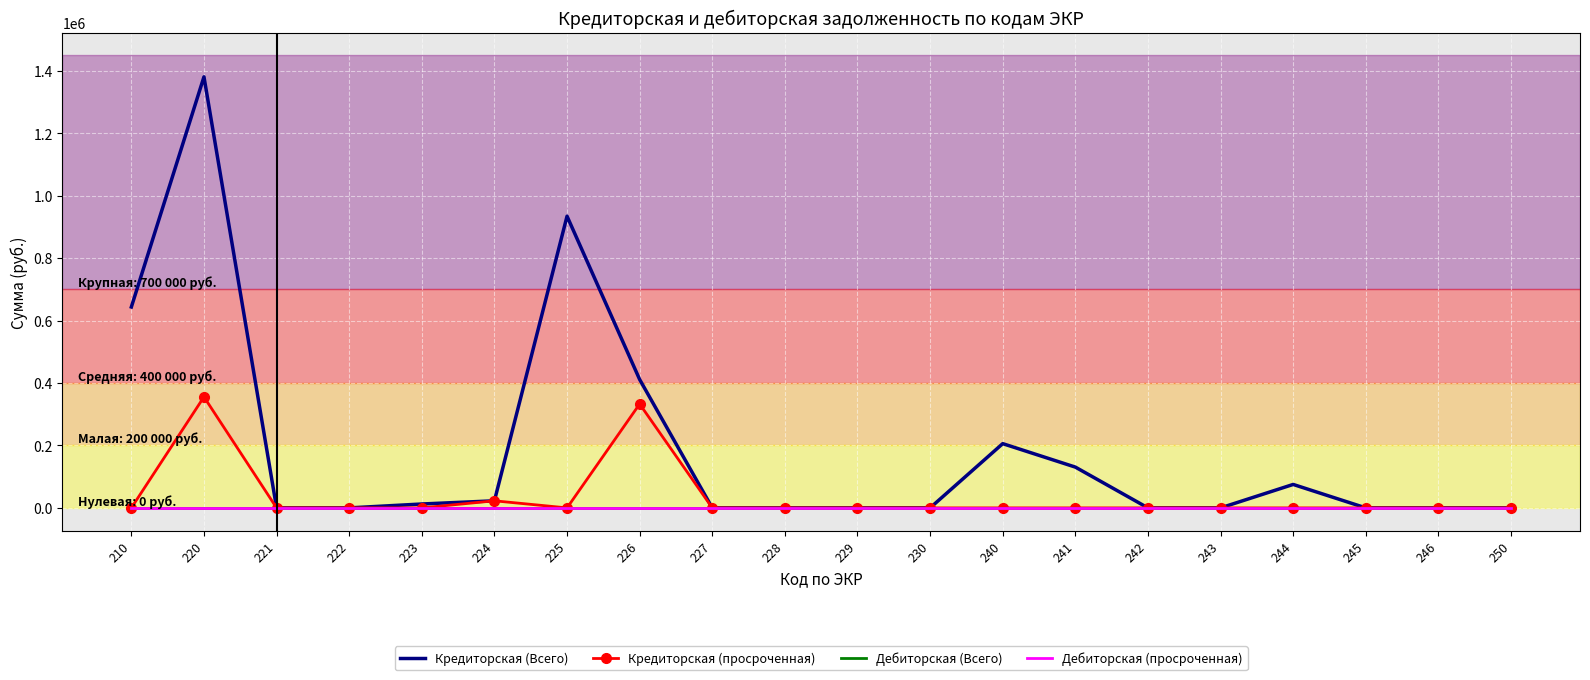

True or false: Кредиторская (Всего) and Кредиторская (просроченная) cross at least once.

False